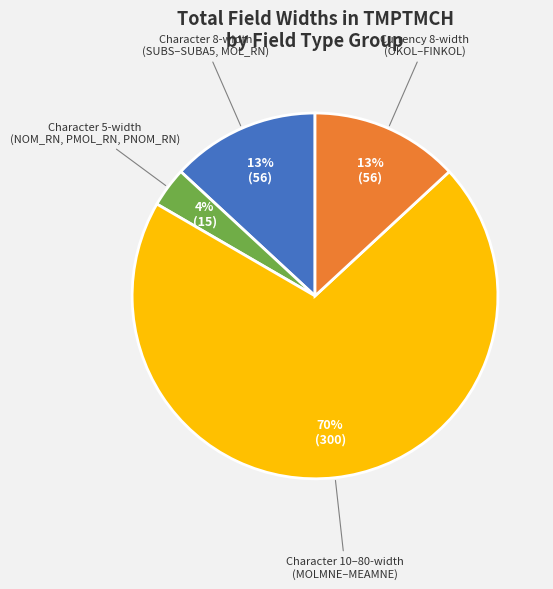

Is there a majority slice in this chart?

Yes